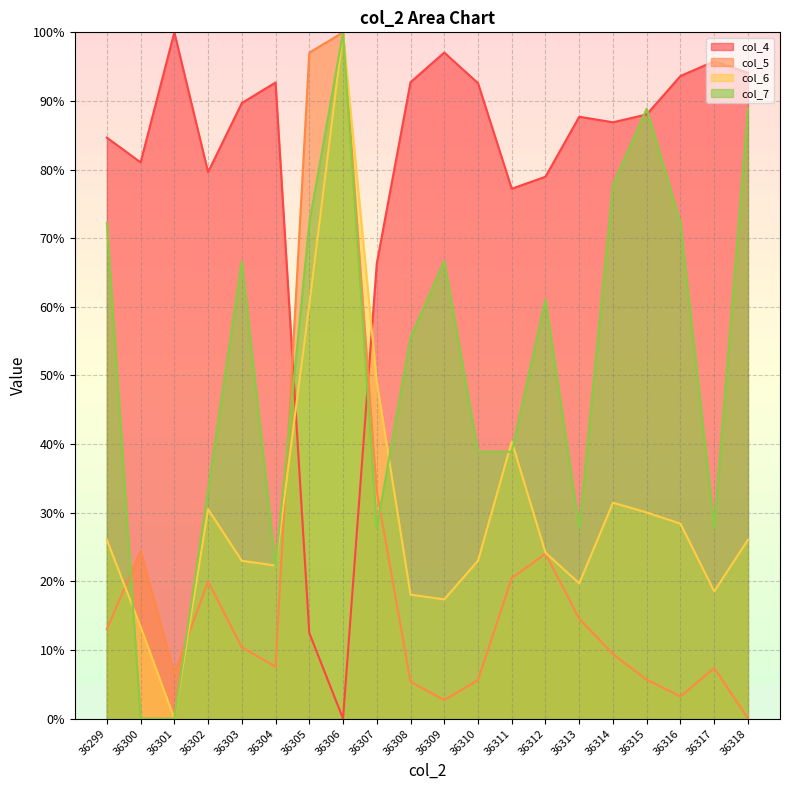

What is the sum of the col_4 values at 36304 and 36309?

189.7